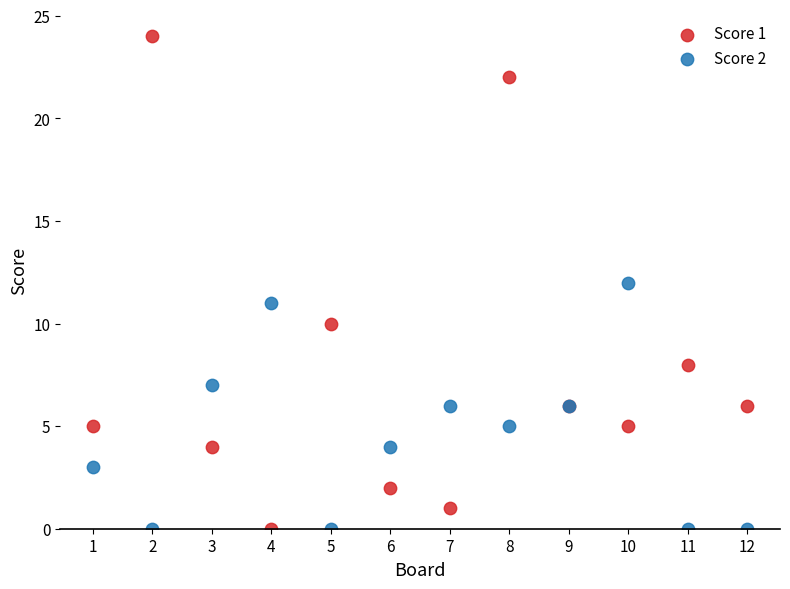

Which series reaches the maximum Y coordinate?

Score 1